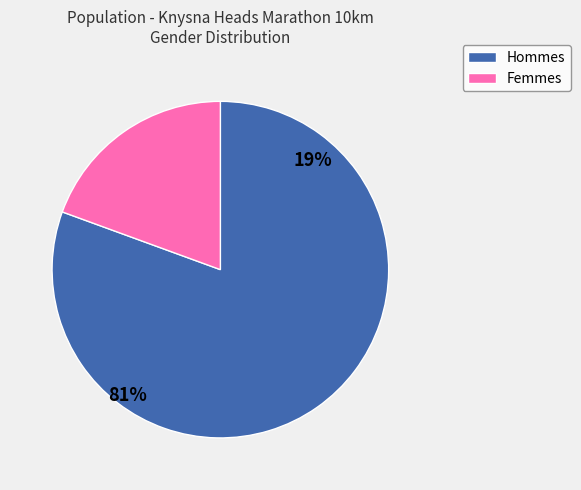

To the nearest percent, what is the combined percentage of M and F?

100%